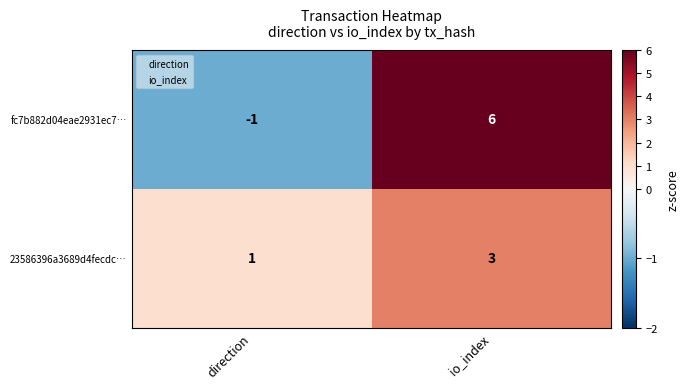

At how many categories does at least one series exceed 0?

2